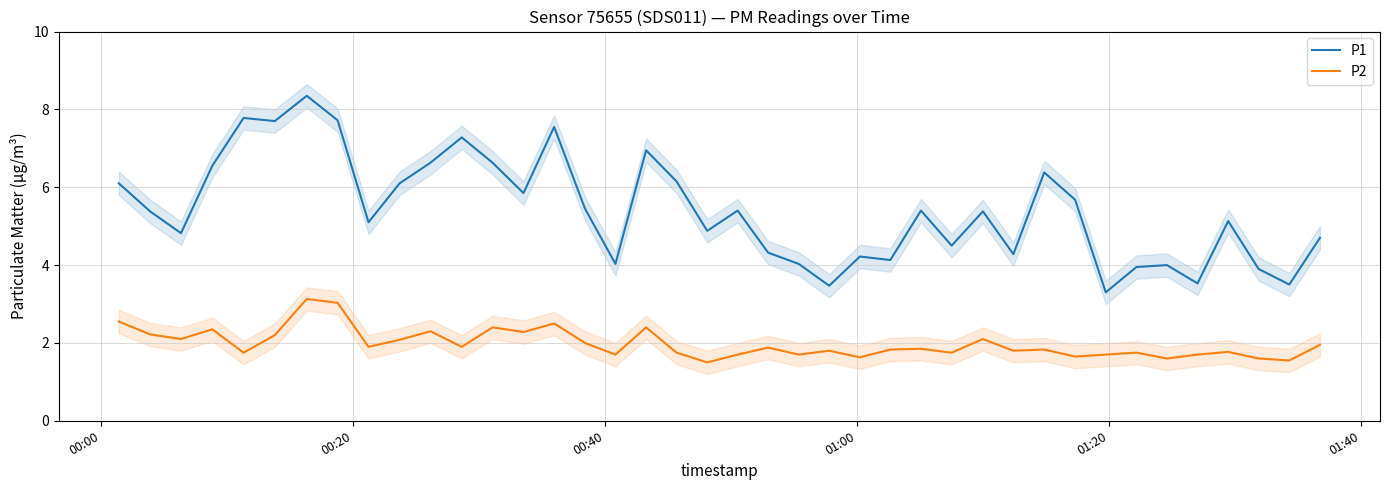

Which series has the largest range (max minus min)?

P1